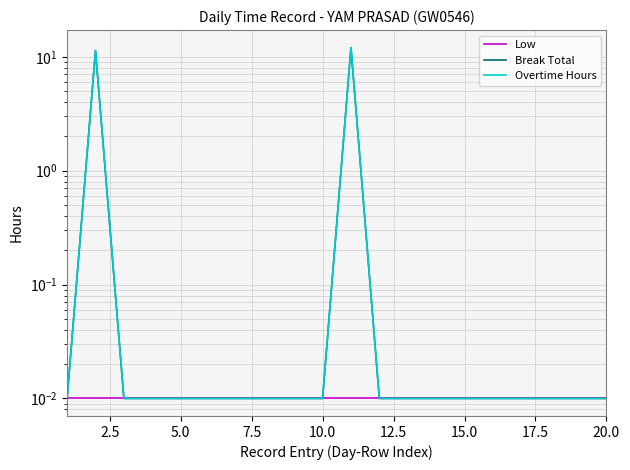

The Break Total series shows 0.0 at 18. True or false?

False